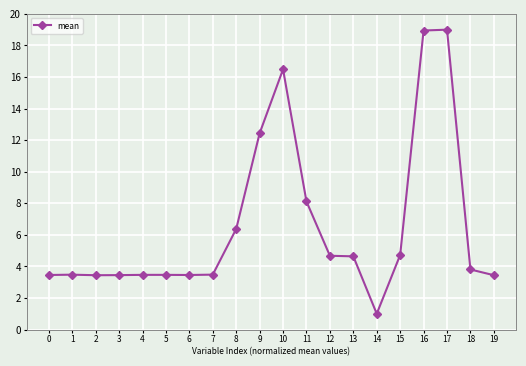

What is the value of the 2nd point from the left?

3.5